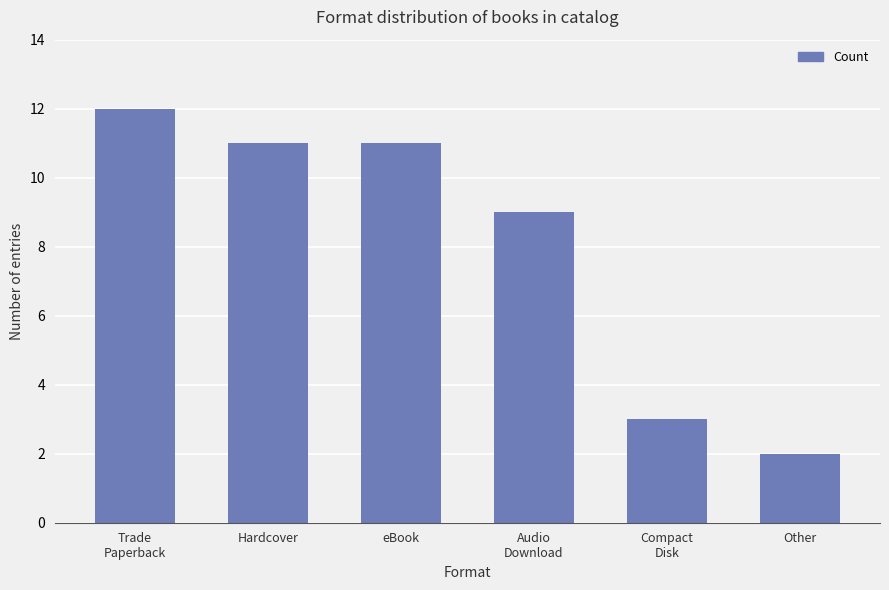

What position from the right is eBook?

4